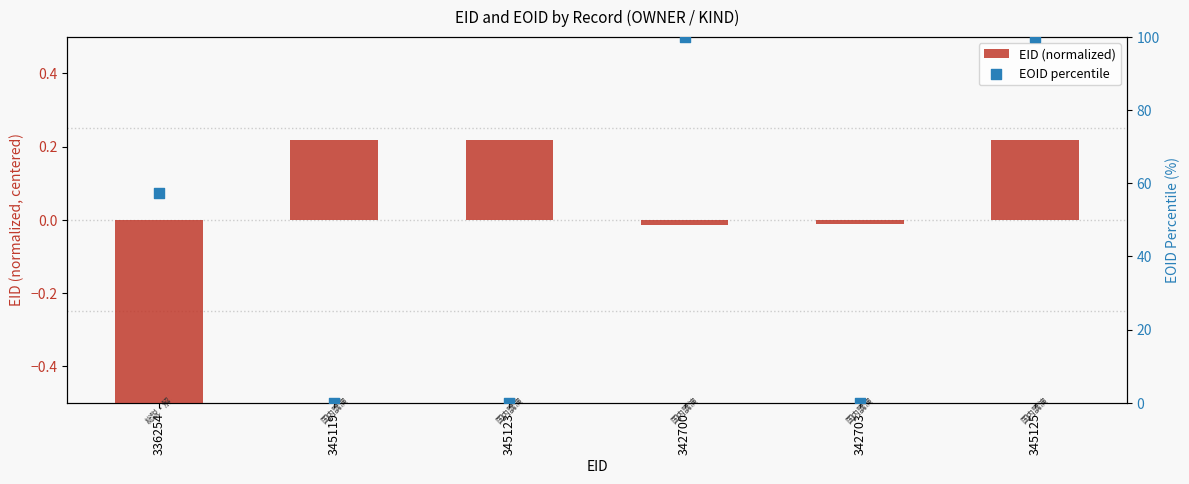

What are all the series names shown in the legend?

EID (normalized), EOID percentile